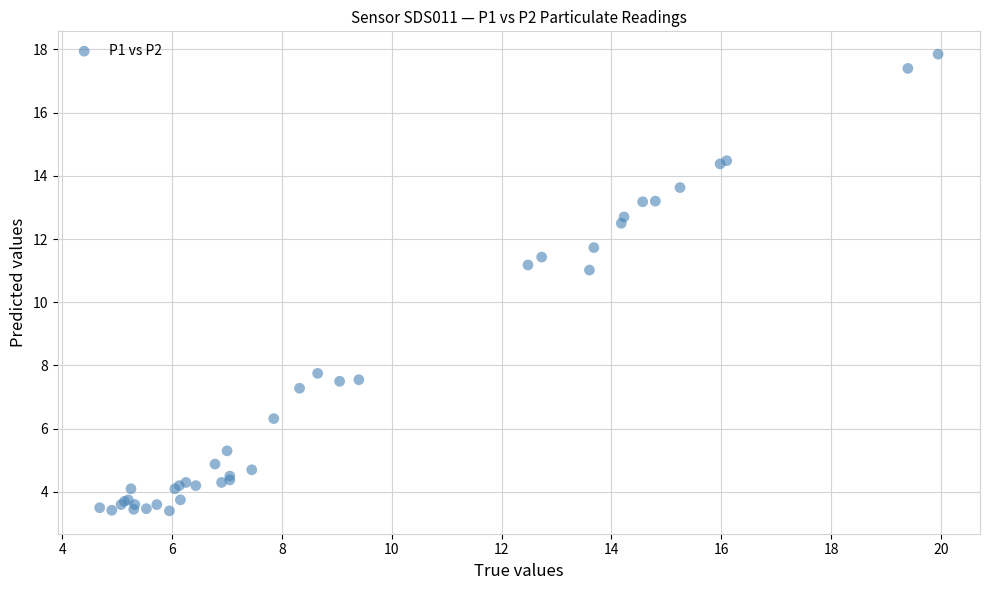

What Y value in the scatter plot is closest to 10?

11.0